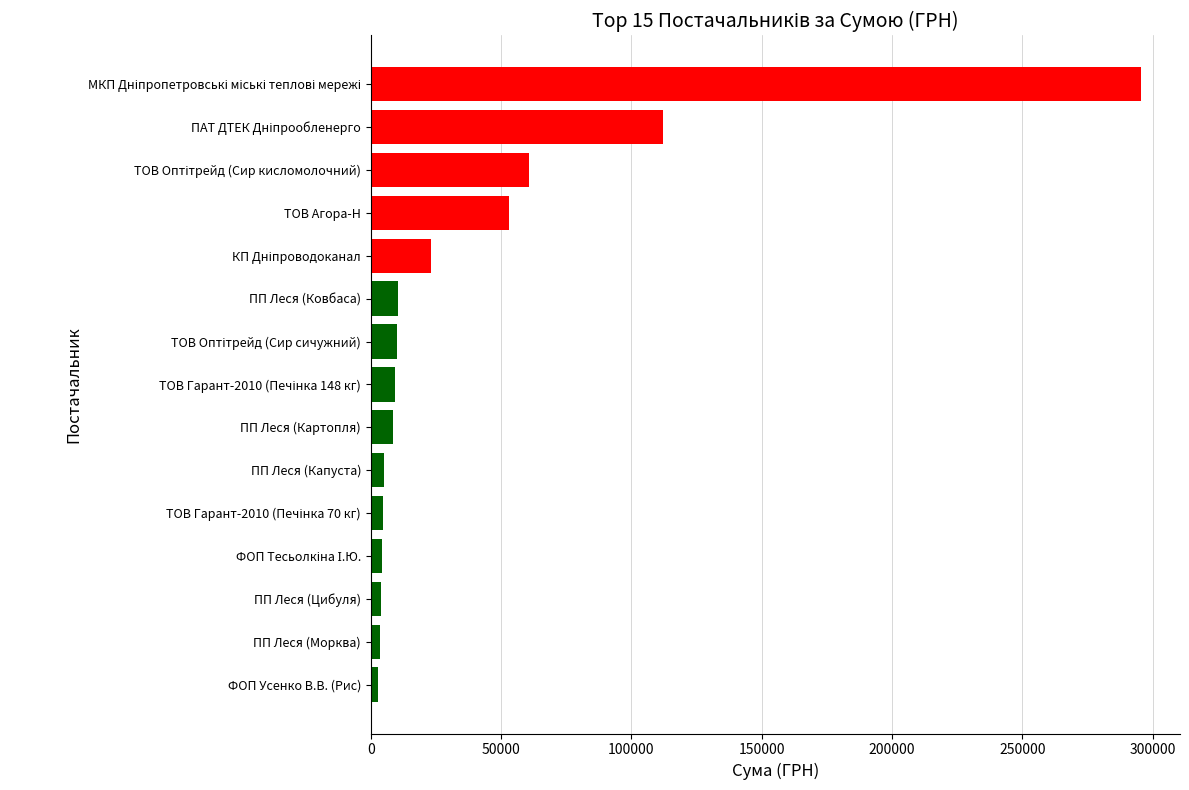

What is the maximum value shown in the chart?

295638.6